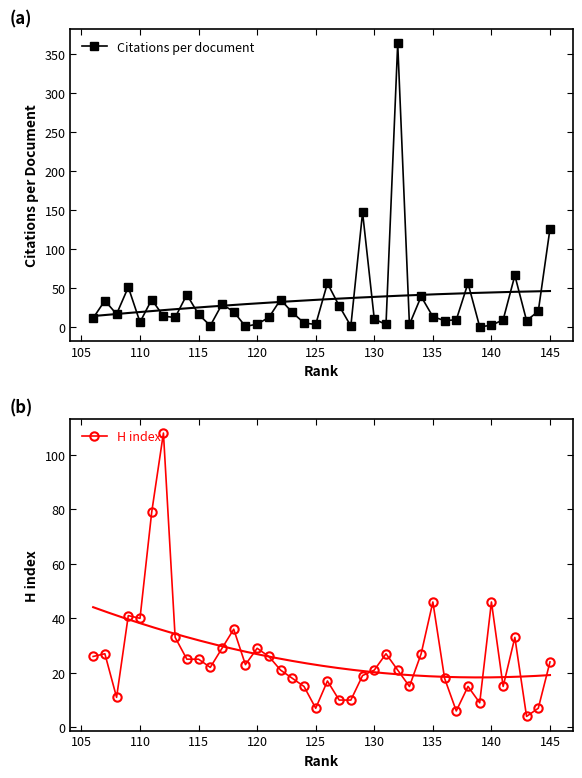

How many values in the H index series exceed 23?

19